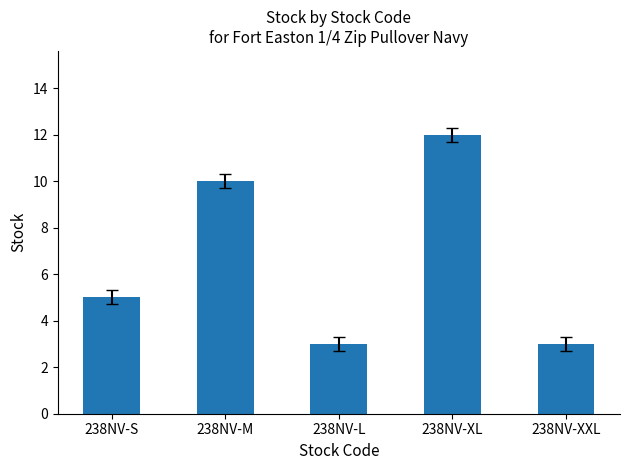

What position from the right is 238NV-M?

4